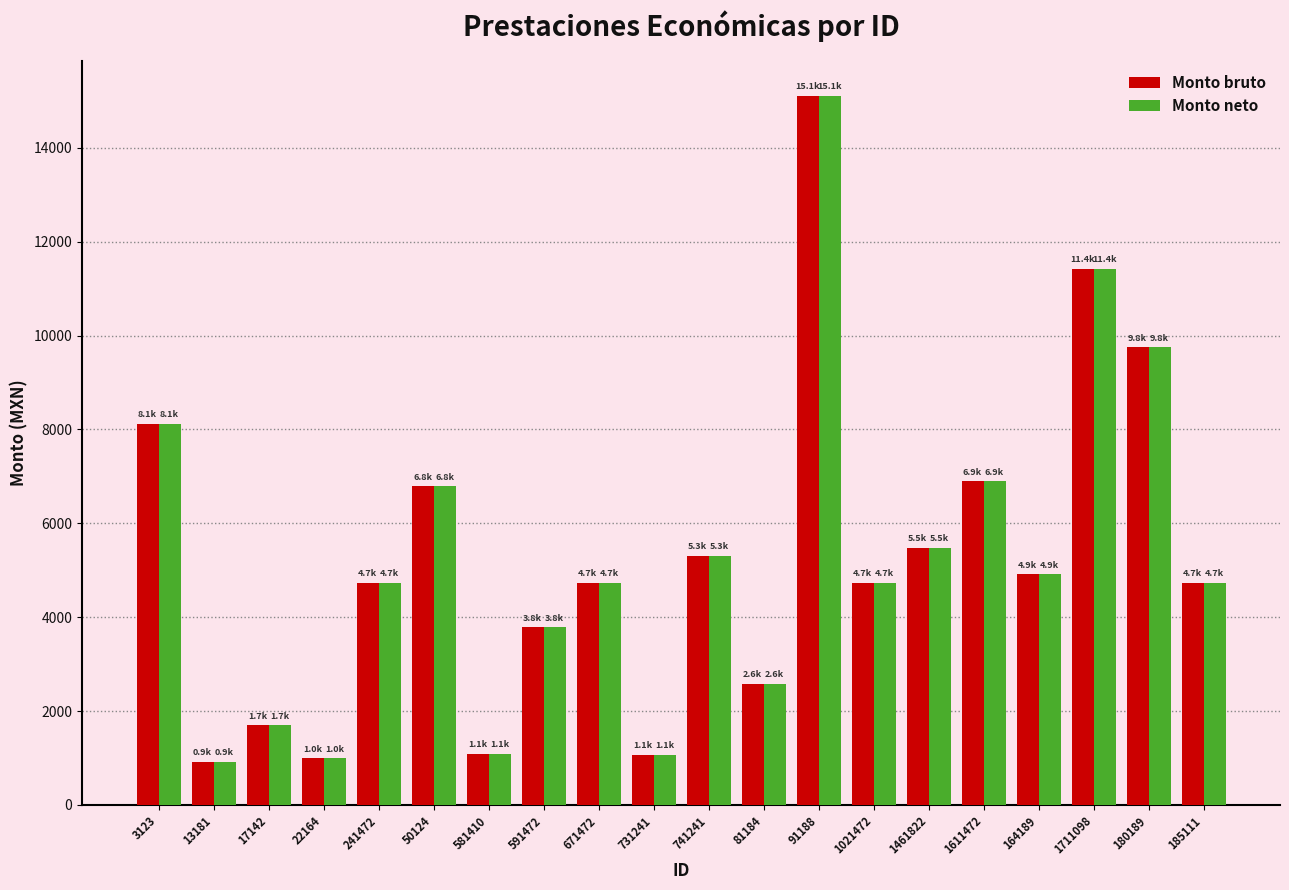

How many categories are shown in the chart?

20